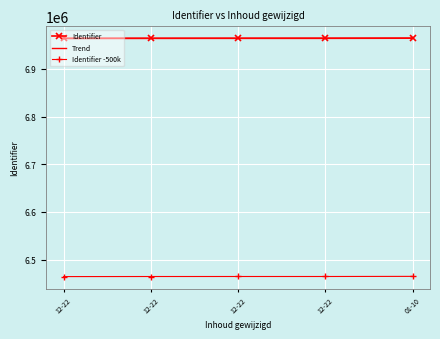

Reading right to left, what are all the values shown in this chart?

Identifier: 6964711.0	6964428.0	6964425.0	6964392.0	6964236.0
Trend: 6964635.6	6964537.0	6964438.4	6964339.8	6964241.2
Identifier -500k: 6464711.0	6464428.0	6464425.0	6464392.0	6464236.0